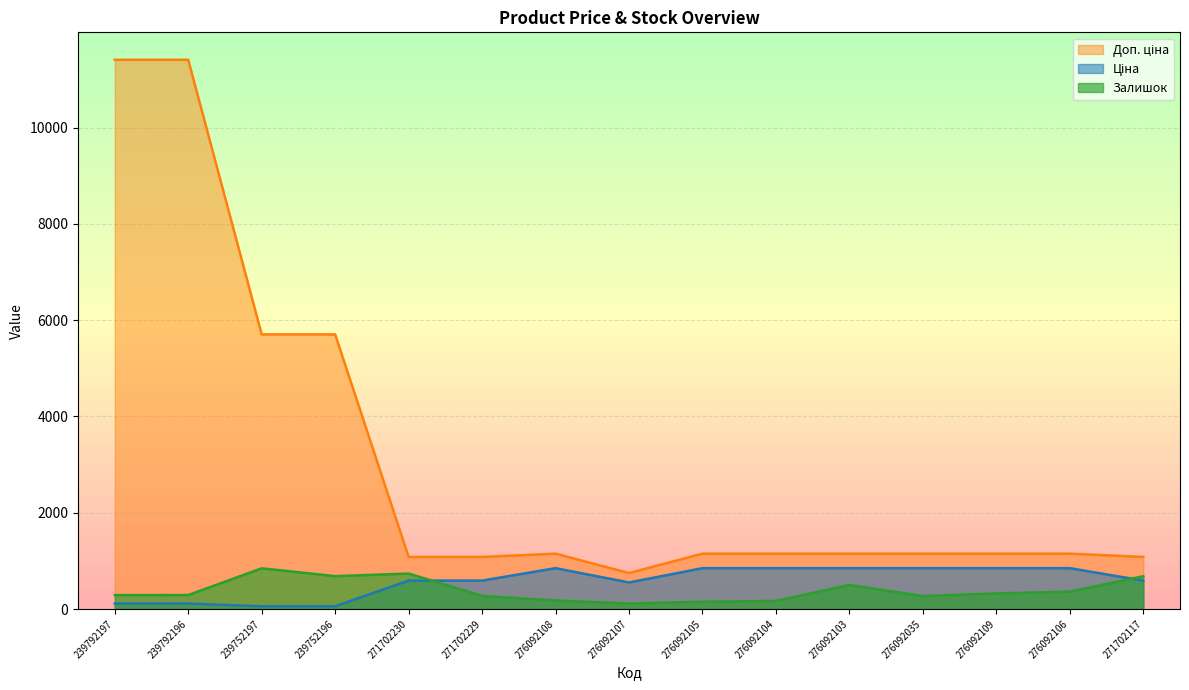

Reading left to right, transcribe all the data shown in this chart.

Доп. ціна (line): 239792197=11410.0	239792196=11410.0	239752197=5705.0	239752196=5705.0	271702230=1081.7	271702229=1081.7	276092108=1149.7	276092107=747.0	276092105=1149.7	276092104=1149.7	276092103=1149.7	276092035=1149.7	276092109=1149.7	276092106=1149.7	271702117=1081.7
Ціна (line): 239792197=114.1	239792196=114.1	239752197=57.0	239752196=57.0	271702230=589.9	271702229=589.9	276092108=848.4	276092107=551.5	276092105=848.4	276092104=848.4	276092103=848.4	276092035=848.4	276092109=848.4	276092106=848.4	271702117=589.9
Залишок (line): 239792197=289.0	239792196=290.0	239752197=845.0	239752196=683.0	271702230=736.0	271702229=273.0	276092108=177.0	276092107=114.0	276092105=151.0	276092104=167.0	276092103=500.0	276092035=269.0	276092109=323.0	276092106=362.0	271702117=680.0